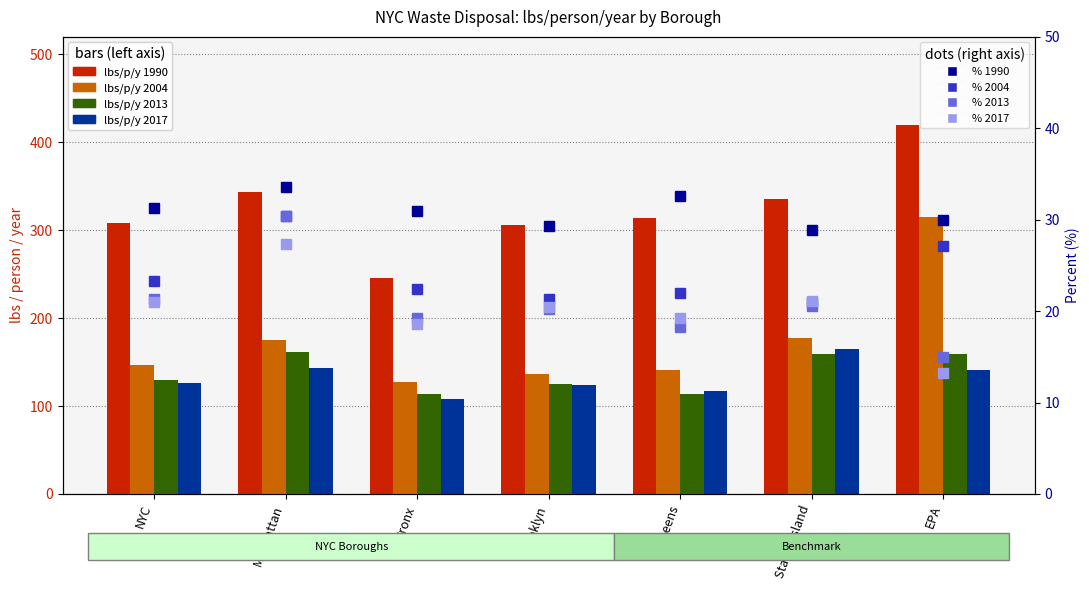

Where is 2017 nearest to the value 136?

EPA